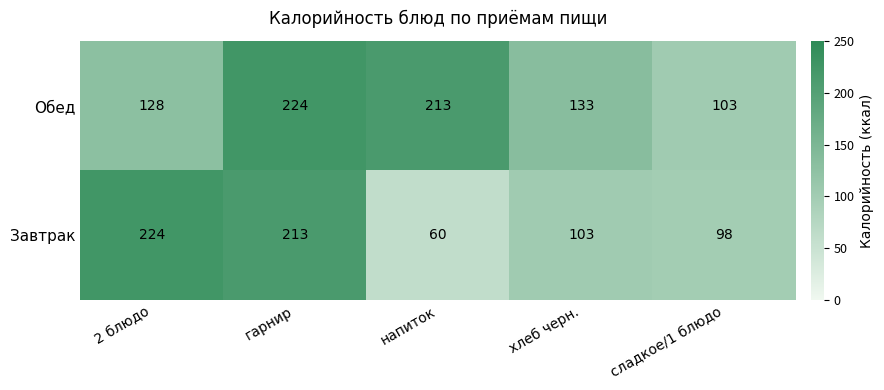

Is it true that Обед equals 213 at напиток?

True